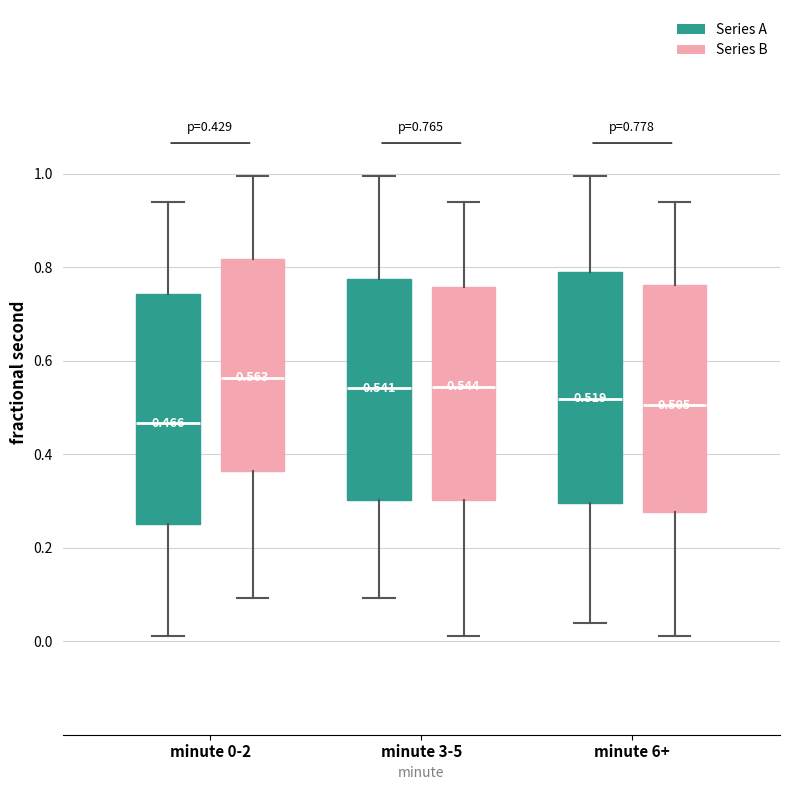

Which box's median line is the lowest?

minute 0-2 (Series A)